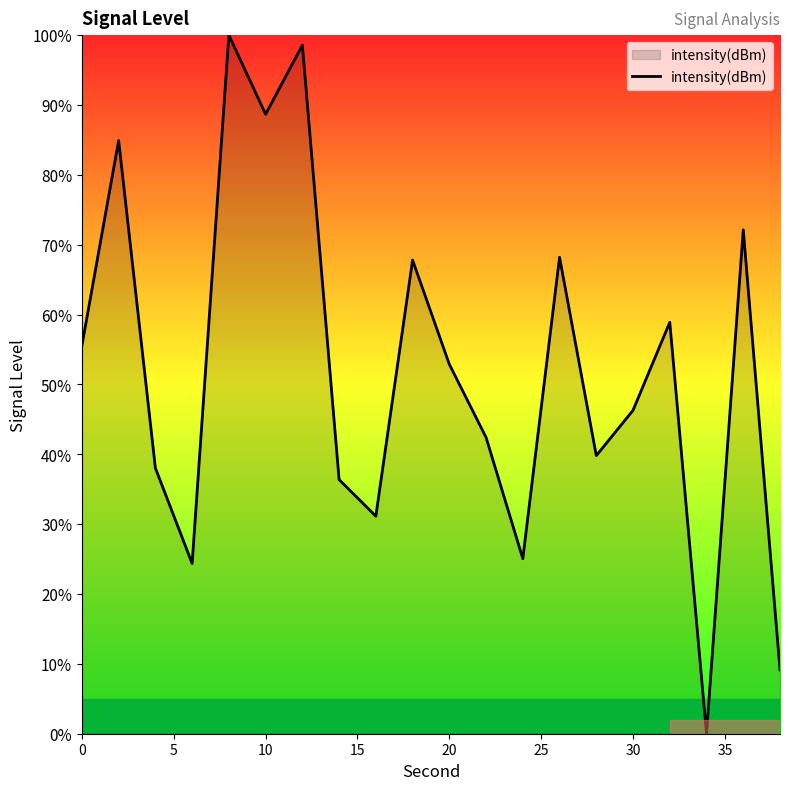

What is the greatest value displayed?

100.0